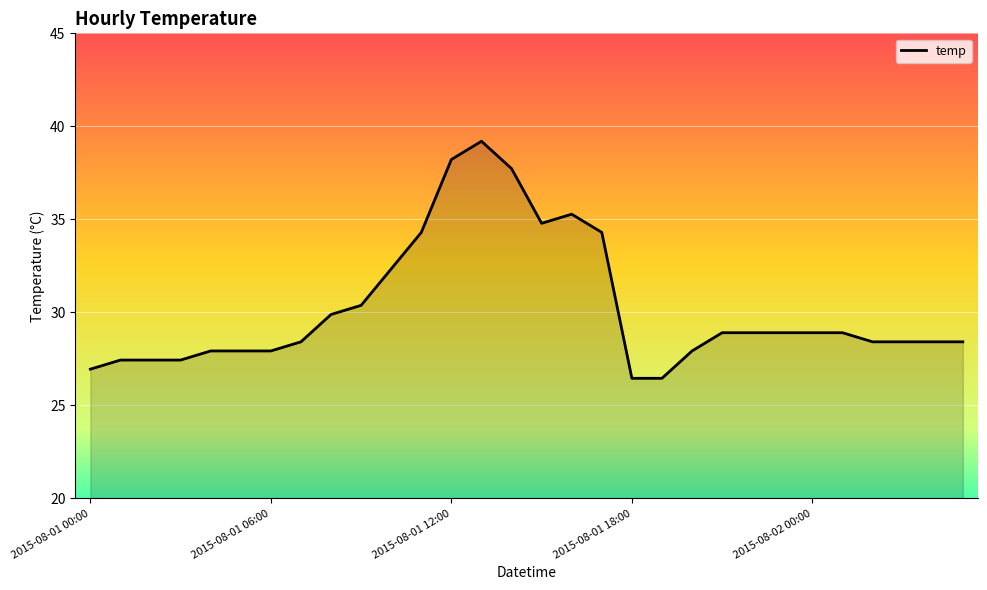

What is the difference between the maximum and minimum values?

12.7